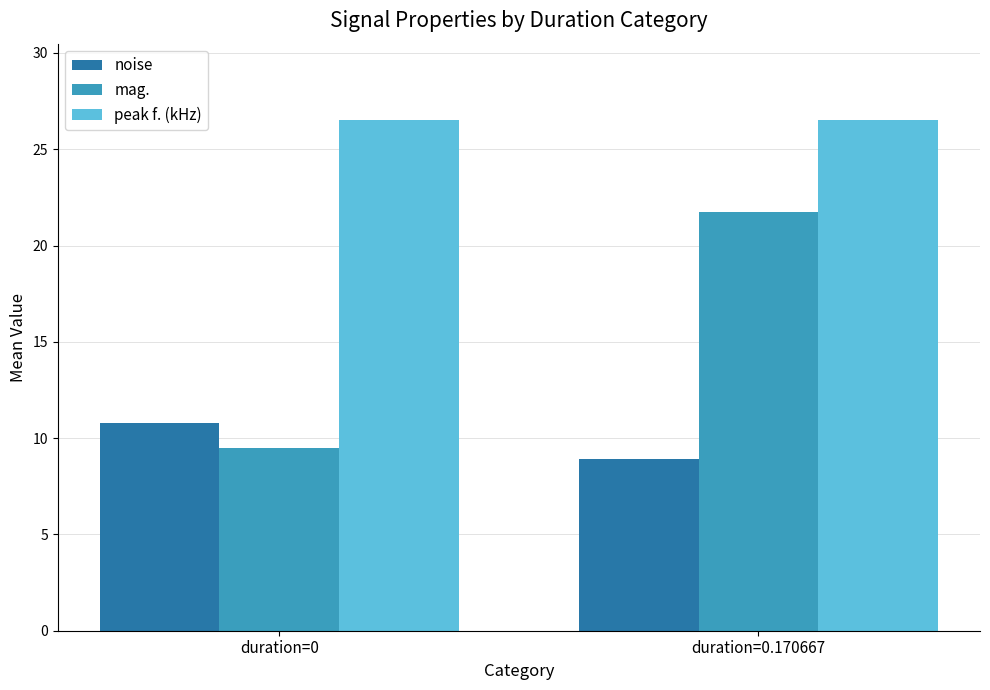

What position from the right is duration=0.170667?

1